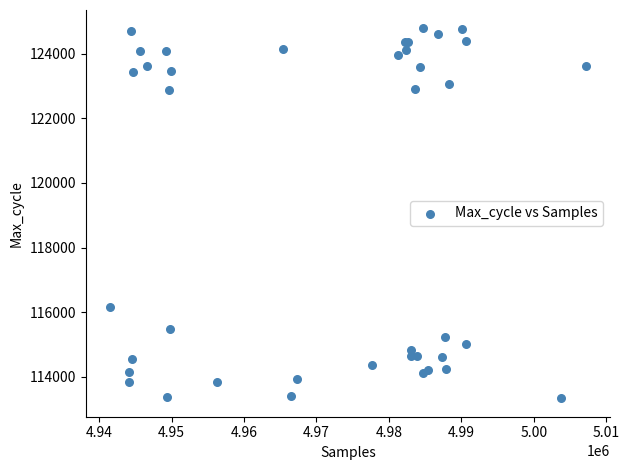

What Y value in the scatter plot is closest to 119059?

116150